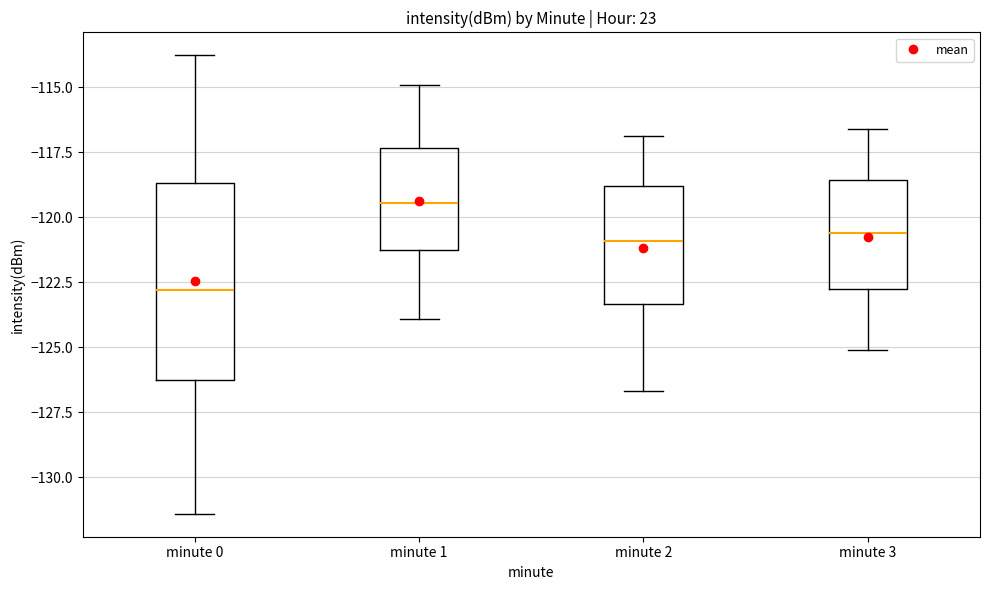

Where is the lower edge of the box for minute 0 on the y-axis? The values are not printed on the chart, so give them approximately, as read against the axis.

-126.5